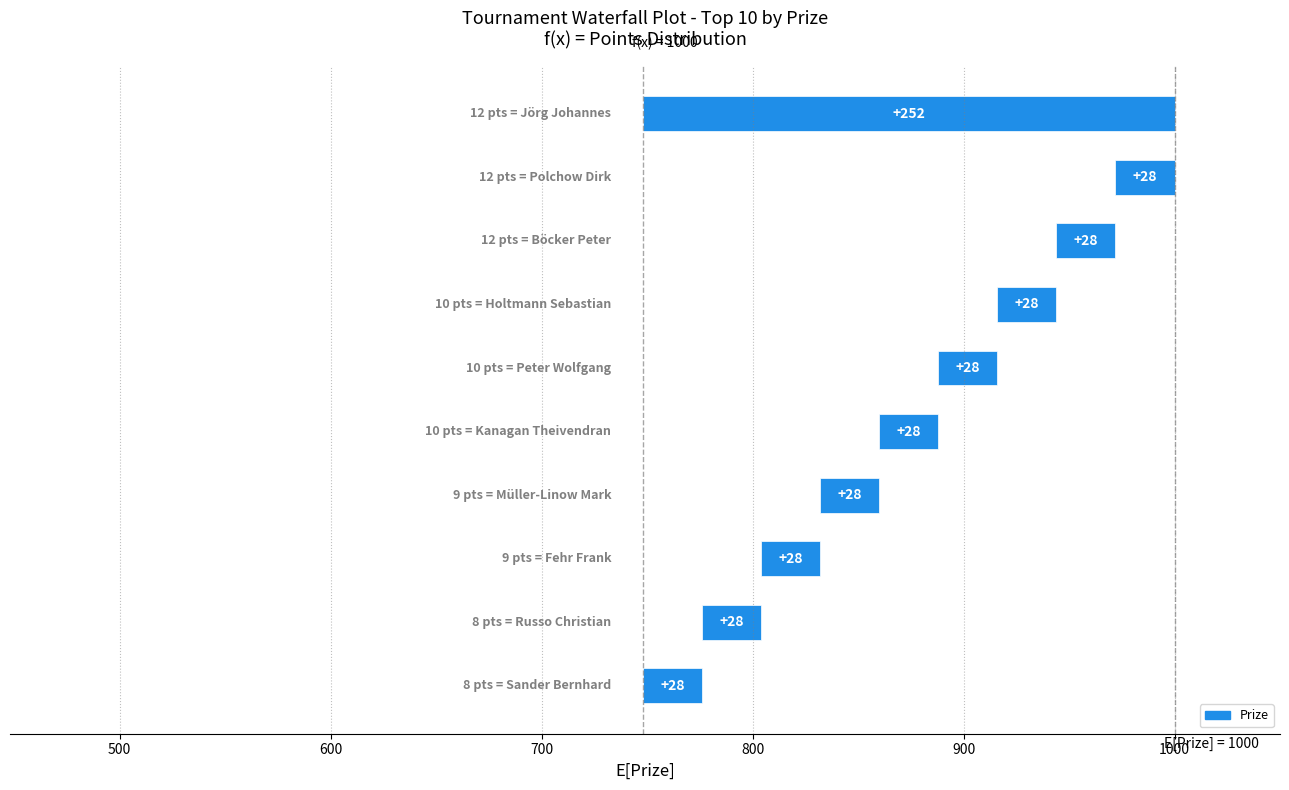

Are the bars horizontal?

Yes